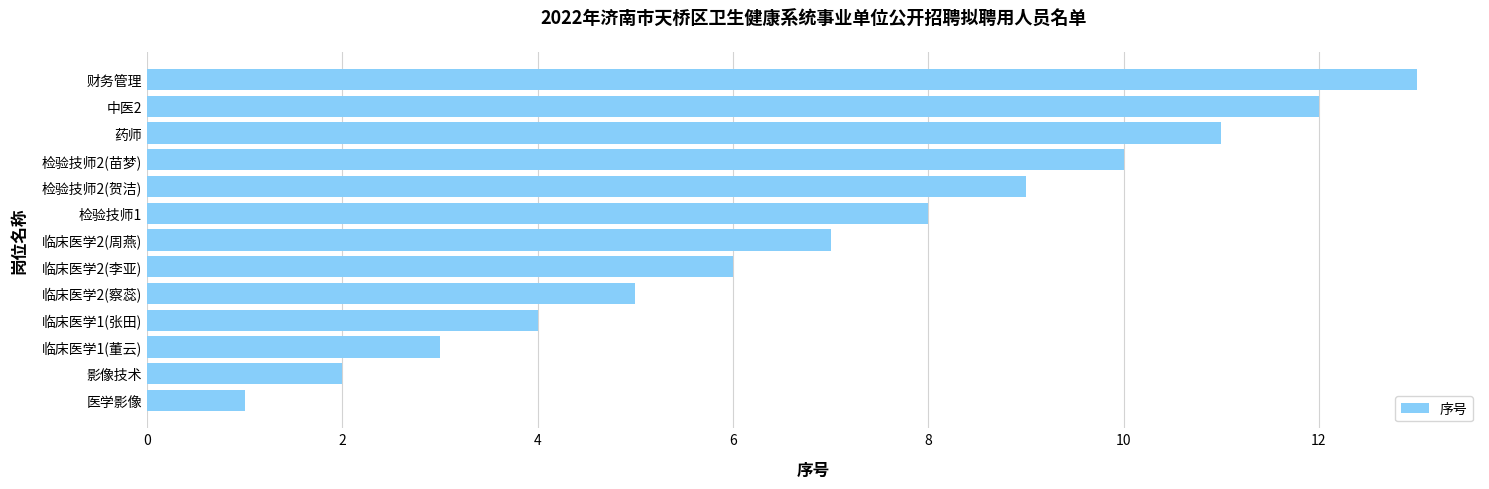

Rank the categories by value from lowest to highest.

医学影像, 影像技术, 临床医学1(董云), 临床医学1(张田), 临床医学2(察蕊), 临床医学2(李亚), 临床医学2(周燕), 检验技师1, 检验技师2(贺洁), 检验技师2(苗梦), 药师, 中医2, 财务管理